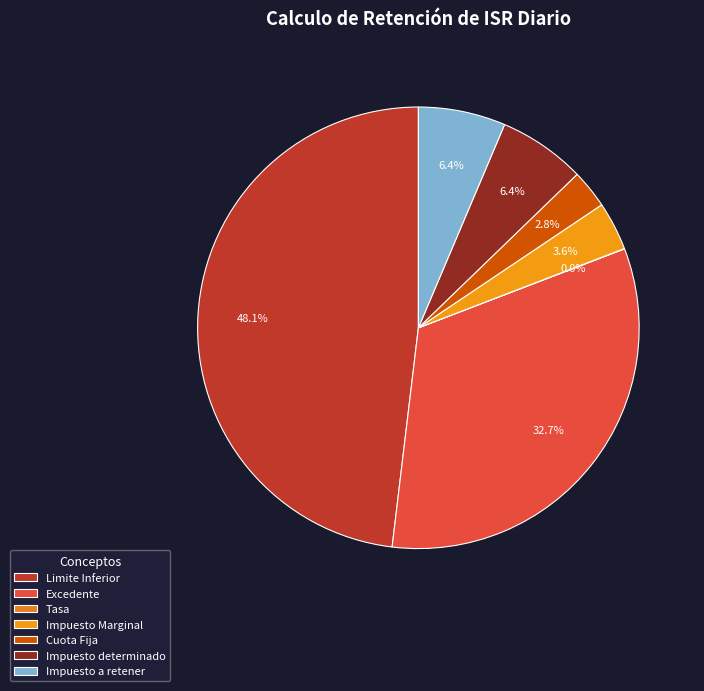

Is there any slice that represents more than half of the pie?

No